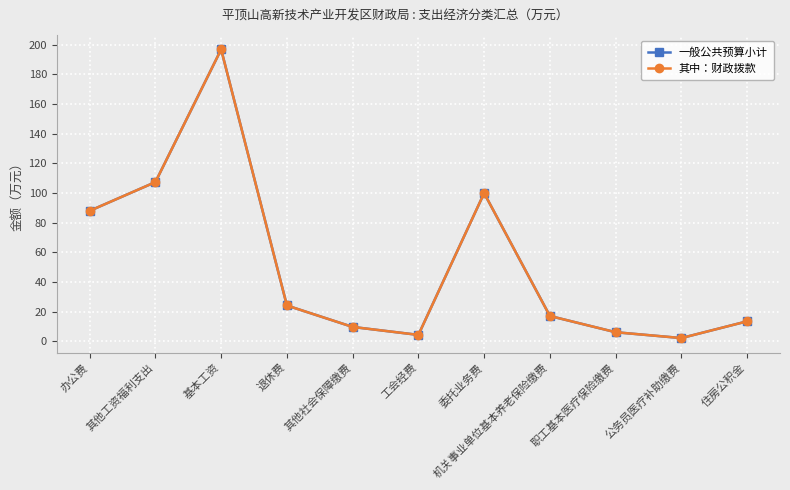

List the labels in order of 一般公共预算小计 value, smallest first.

公务员医疗补助缴费, 工会经费, 职工基本医疗保险缴费, 其他社会保障缴费, 住房公积金, 机关事业单位基本养老保险缴费, 退休费, 办公费, 委托业务费, 其他工资福利支出, 基本工资